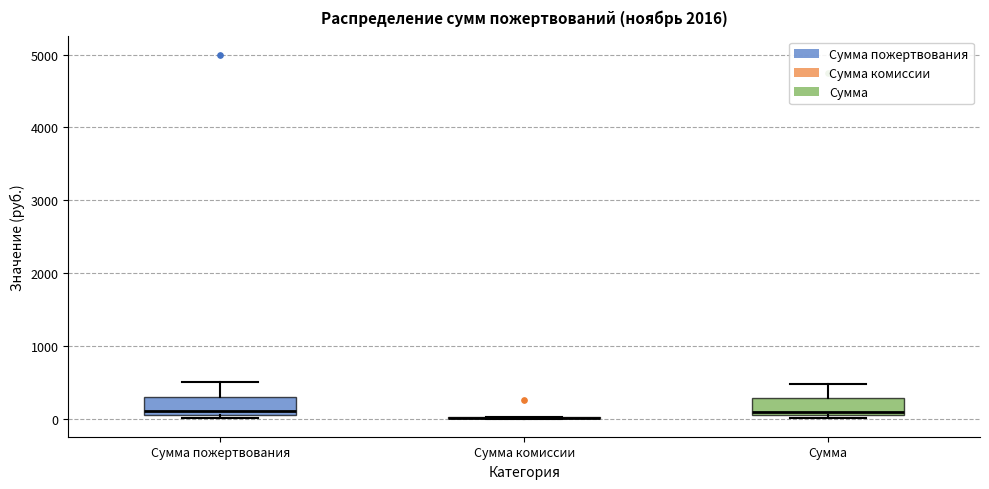

Reading left to right, transcribe this box plot: for each box, give where its median line is, the range the box spans, and where its two whiskers end, as read against the y-axis. The values are not printed on the chart, so give them approximately, as read against the axis.

Сумма пожертвования: median 100 (just above the box's lower edge), box 100 to 300, whiskers 0 to 500
Сумма комиссии: box collapsed to a line at 0, whiskers 0 to 0
Сумма: median 100, box 0 to 300, whiskers 0 (just below the box's lower edge) to 500